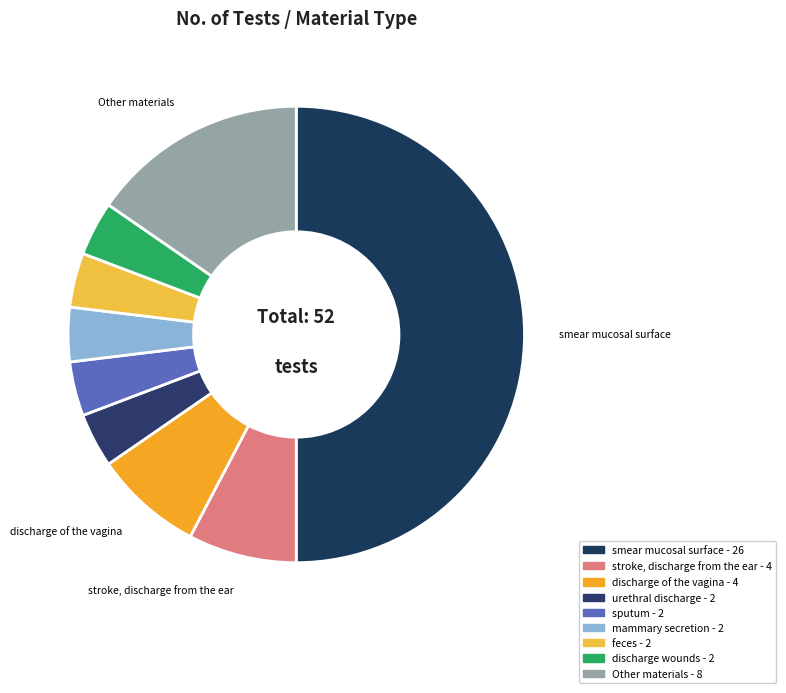

How many segments does this pie chart have?

9